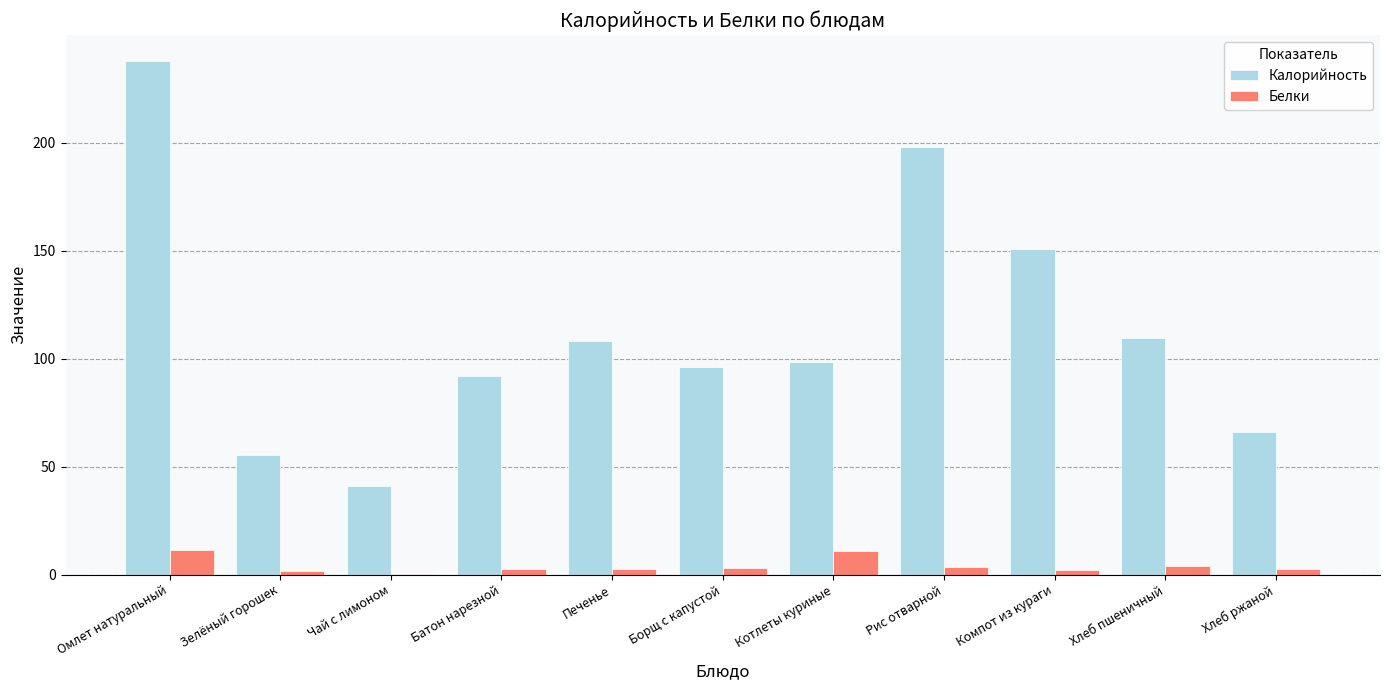

Which series has the widest spread of values?

Калорийность